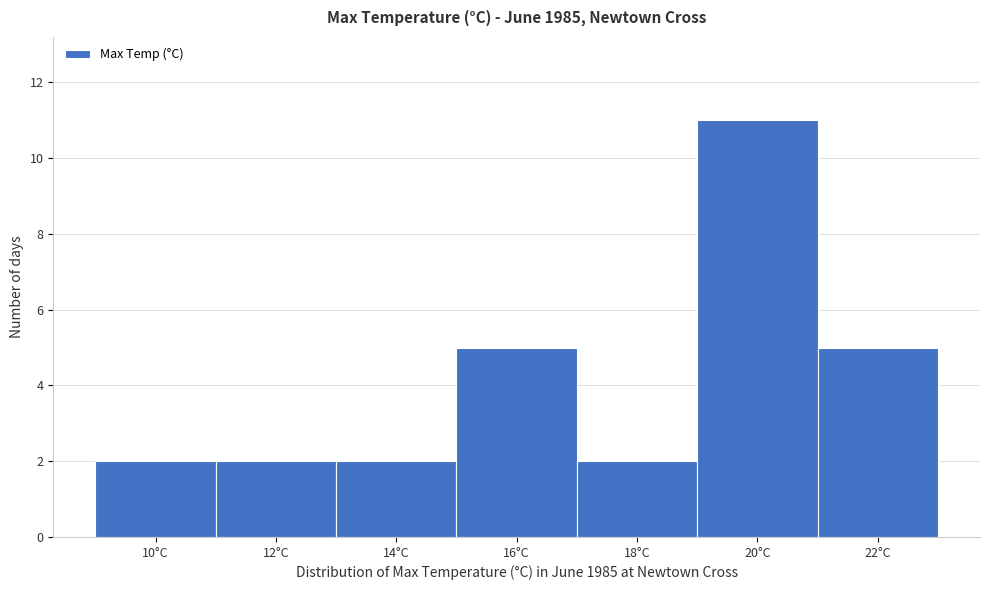

Reading left to right, list all the values displayed in this chart.

2	2	2	5	2	11	5